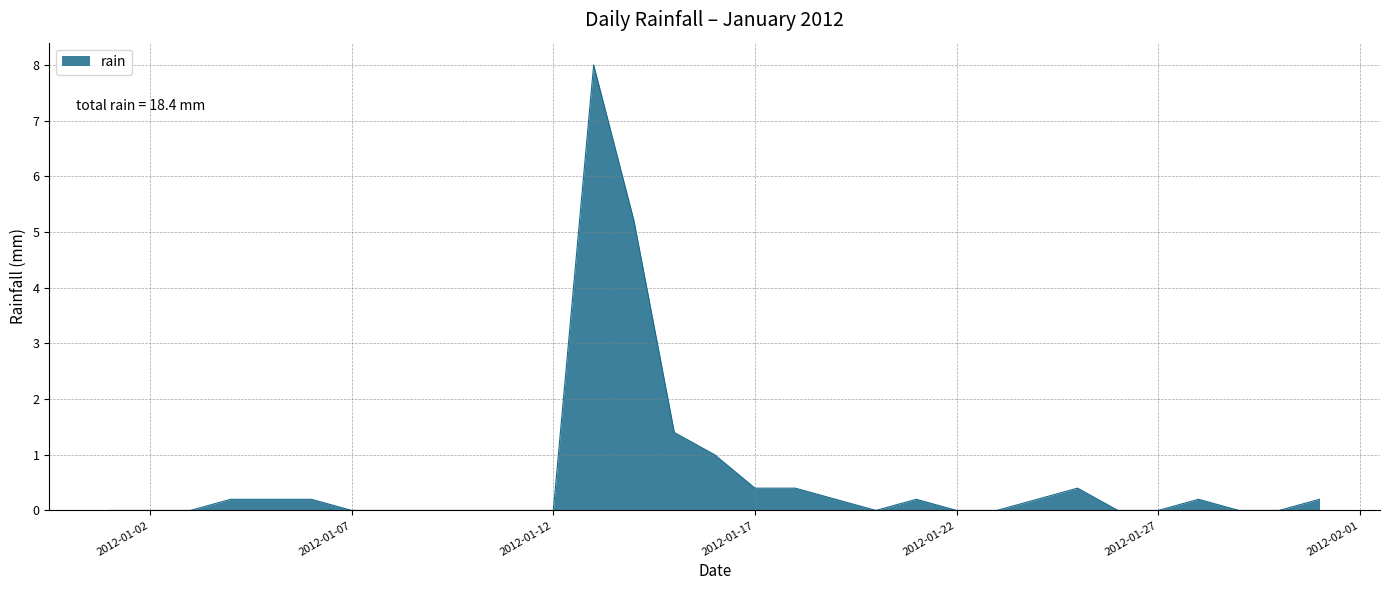

What is the greatest value displayed?

8.0